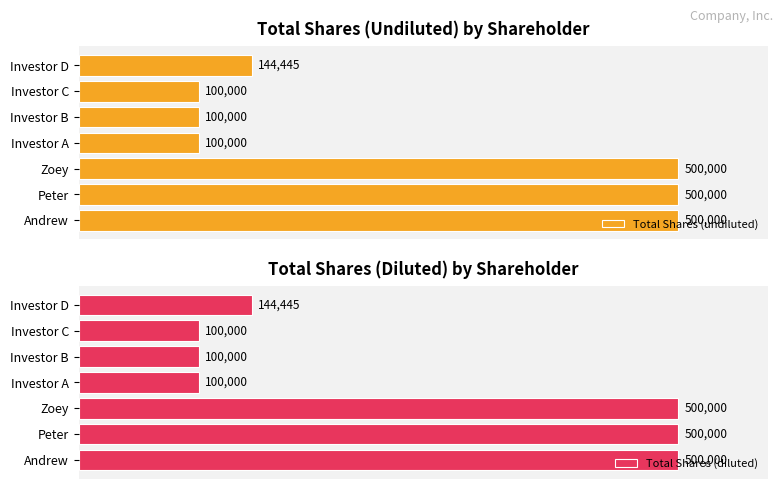

At which label is Total Shares (undiluted) closest to 300000?

Investor D